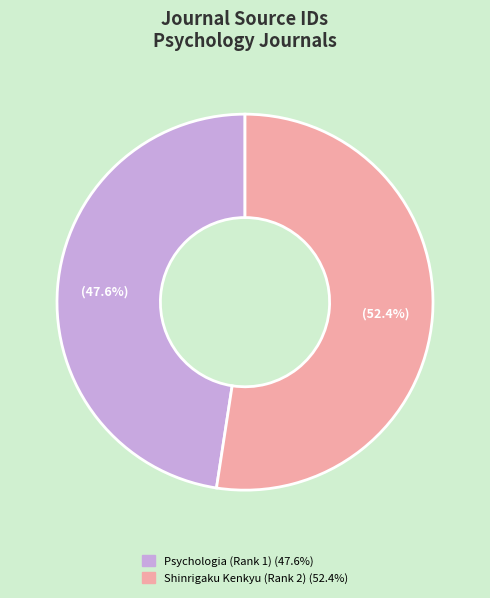

To the nearest percent, what is the combined percentage of Shinrigaku Kenkyu (Rank 2) and Psychologia (Rank 1)?

100%